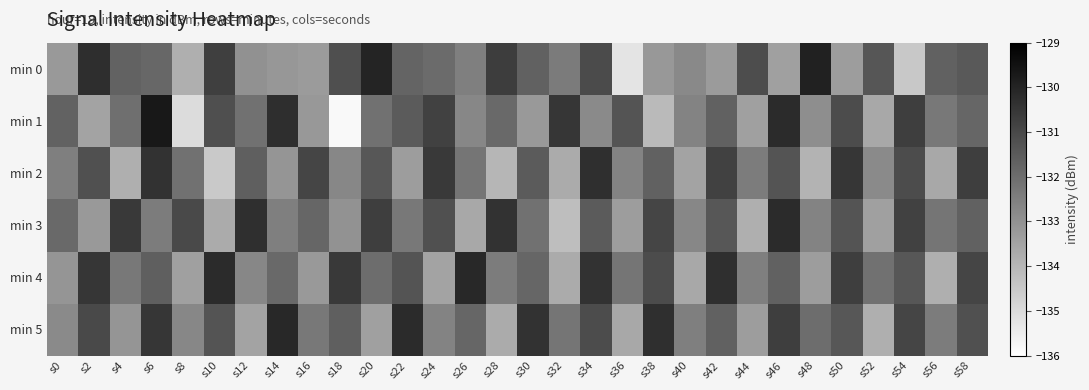

Reading left to right, transcribe all the data shown in this chart.

min 0: s0=-133.2	s2=-130.3	s4=-131.7	s6=-131.8	s8=-133.8	s10=-130.7	s12=-133.0	s14=-133.1	s16=-133.3	s18=-131.2	s20=-130.0	s22=-131.8	s24=-131.9	s26=-132.5	s28=-130.7	s30=-131.7	s32=-132.4	s34=-131.1	s36=-135.2	s38=-133.2	s40=-132.8	s42=-133.3	s44=-131.1	s46=-133.4	s48=-129.9	s50=-133.3	s52=-131.4	s54=-134.5	s56=-131.7	s58=-131.5
min 1: s0=-131.7	s2=-133.5	s4=-132.0	s6=-129.7	s8=-135.0	s10=-131.2	s12=-132.1	s14=-130.3	s16=-133.2	s18=-135.8	s20=-132.1	s22=-131.5	s24=-130.8	s26=-132.7	s28=-131.9	s30=-133.2	s32=-130.5	s34=-132.8	s36=-131.3	s38=-134.1	s40=-132.6	s42=-131.7	s44=-133.4	s46=-130.2	s48=-132.9	s50=-131.1	s52=-133.6	s54=-130.7	s56=-132.3	s58=-131.8
min 2: s0=-132.5	s2=-131.2	s4=-133.8	s6=-130.4	s8=-132.1	s10=-134.5	s12=-131.6	s14=-133.1	s16=-130.9	s18=-132.7	s20=-131.4	s22=-133.3	s24=-130.6	s26=-132.2	s28=-134.0	s30=-131.5	s32=-133.7	s34=-130.3	s36=-132.6	s38=-131.7	s40=-133.5	s42=-130.8	s44=-132.4	s46=-131.3	s48=-133.9	s50=-130.5	s52=-132.8	s54=-131.1	s56=-133.6	s58=-130.7
min 3: s0=-131.9	s2=-133.2	s4=-130.6	s6=-132.4	s8=-131.0	s10=-133.7	s12=-130.3	s14=-132.5	s16=-131.8	s18=-133.0	s20=-130.7	s22=-132.3	s24=-131.2	s26=-133.6	s28=-130.4	s30=-132.1	s32=-134.2	s34=-131.5	s36=-133.3	s38=-130.9	s40=-132.7	s42=-131.4	s44=-133.8	s46=-130.2	s48=-132.6	s50=-131.3	s52=-133.4	s54=-130.8	s56=-132.2	s58=-131.7
min 4: s0=-133.1	s2=-130.5	s4=-132.3	s6=-131.6	s8=-133.4	s10=-130.2	s12=-132.7	s14=-131.9	s16=-133.2	s18=-130.6	s20=-132.0	s22=-131.3	s24=-133.5	s26=-130.1	s28=-132.4	s30=-131.8	s32=-133.7	s34=-130.4	s36=-132.2	s38=-131.1	s40=-133.6	s42=-130.3	s44=-132.5	s46=-131.7	s48=-133.3	s50=-130.7	s52=-132.1	s54=-131.4	s56=-133.8	s58=-130.9
min 5: s0=-132.8	s2=-131.0	s4=-133.1	s6=-130.5	s8=-132.7	s10=-131.3	s12=-133.5	s14=-130.1	s16=-132.3	s18=-131.6	s20=-133.4	s22=-130.2	s24=-132.6	s26=-131.8	s28=-133.7	s30=-130.4	s32=-132.2	s34=-131.1	s36=-133.6	s38=-130.3	s40=-132.5	s42=-131.7	s44=-133.3	s46=-130.7	s48=-132.0	s50=-131.4	s52=-133.8	s54=-130.9	s56=-132.4	s58=-131.2